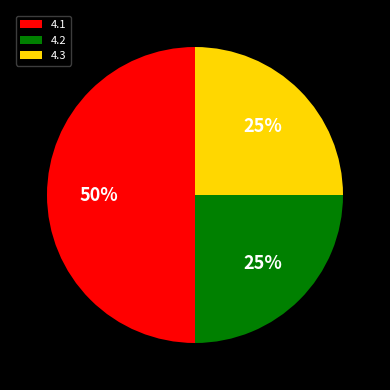

Does 4.3 represent more than half of the total?

No